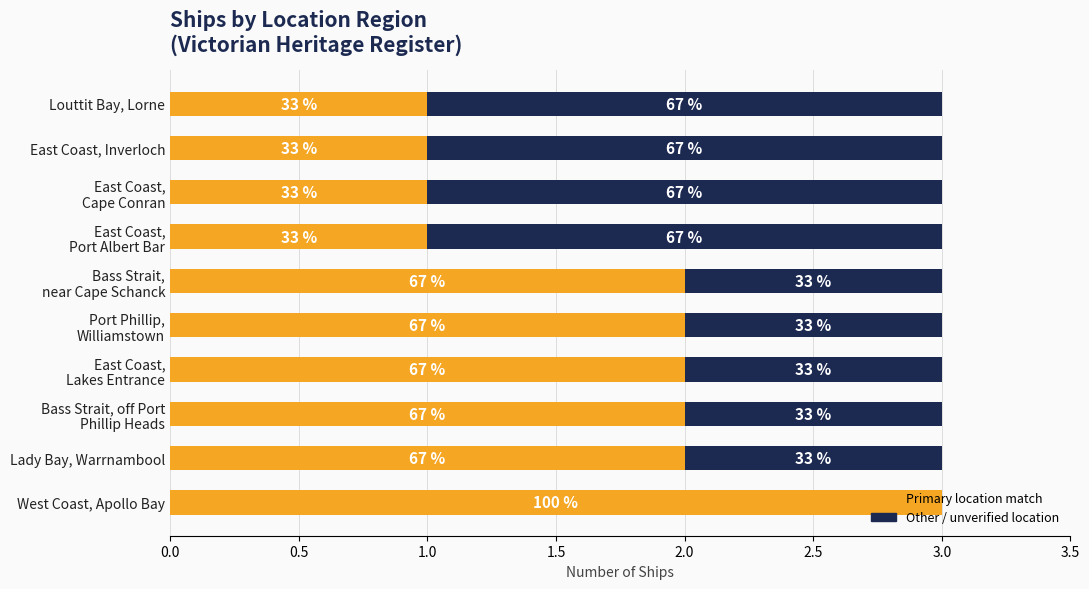

What is the value of the Other / unverified location bar at the 10th from the left?

2